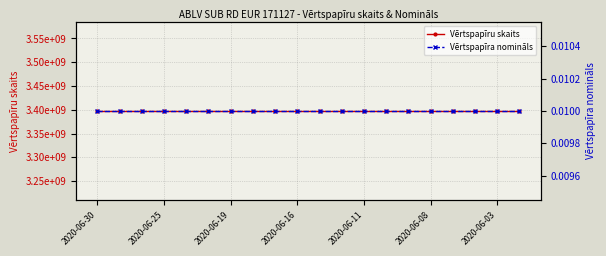

What are all the series names shown in the legend?

Vērtspapīru skaits, Vērtspapīra nomināls